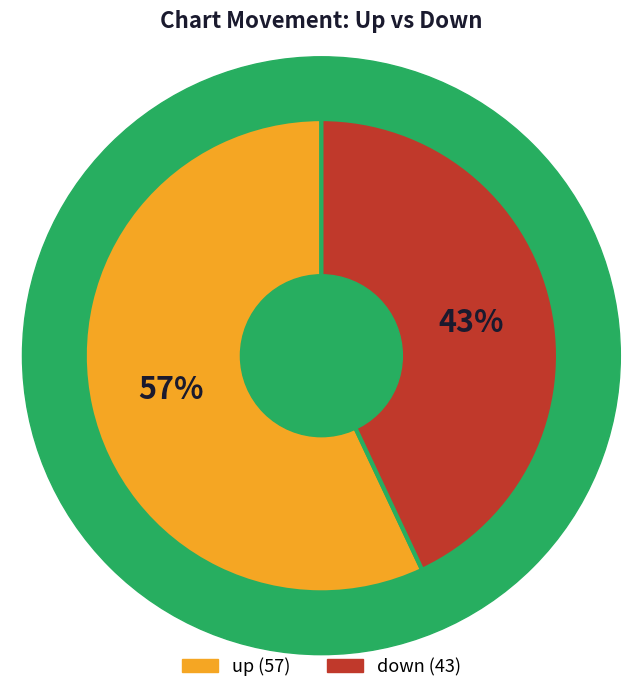

To the nearest percent, what is the difference between the down and up slice percentages?

14%